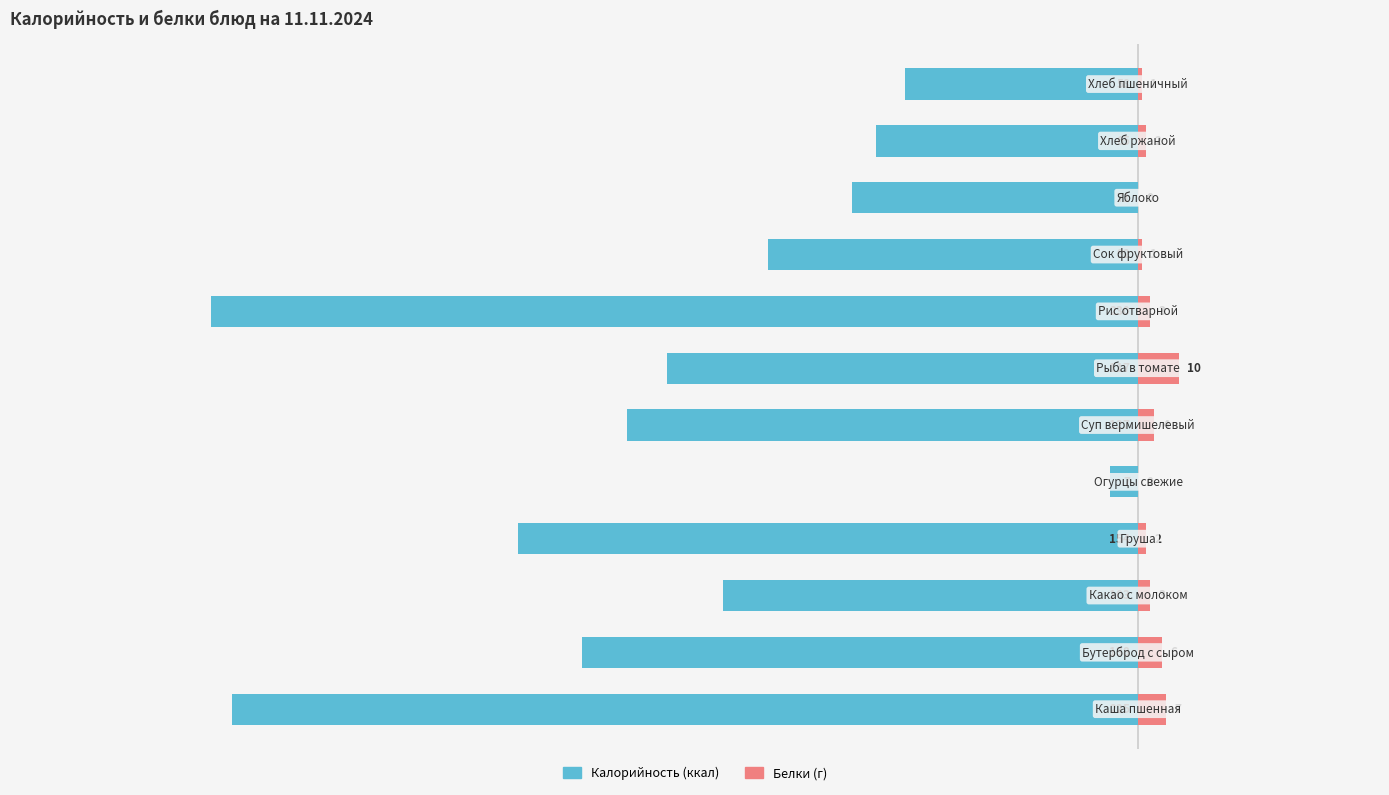

How many data points does each series have?

12